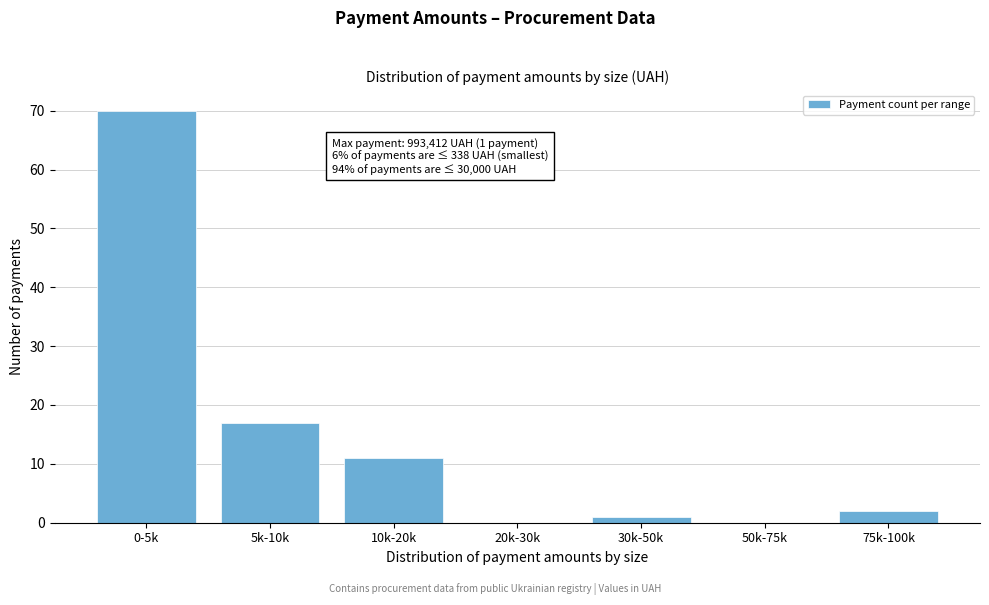

Reading right to left, extract all data points from this chart.

75k-100k=2	50k-75k=0	30k-50k=1	20k-30k=0	10k-20k=11	5k-10k=17	0-5k=70